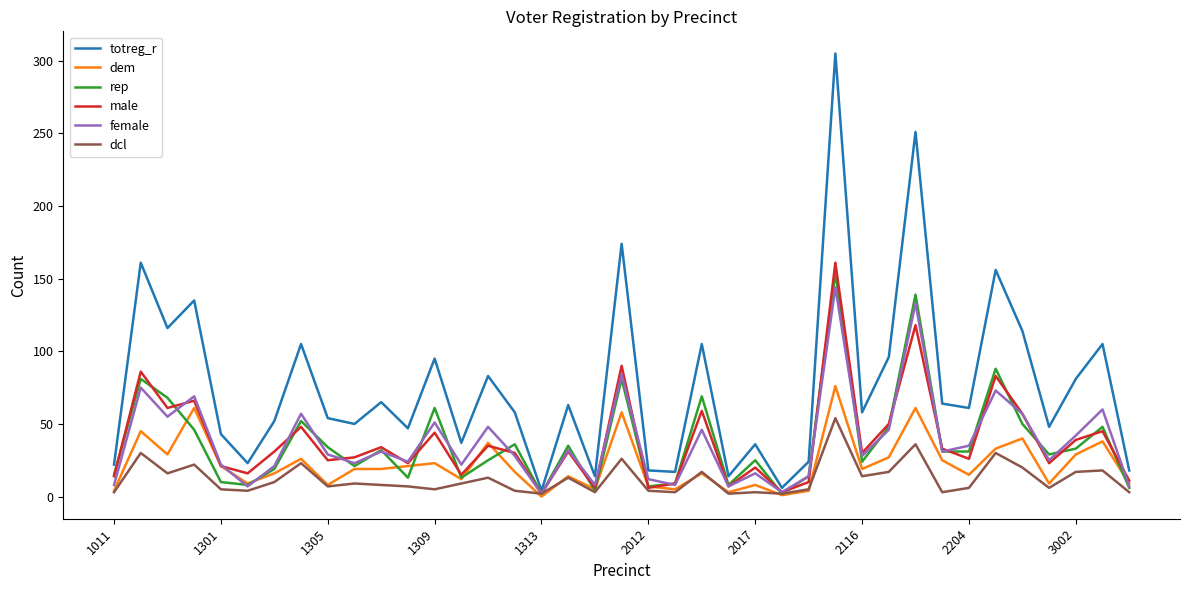

What is the highest value of the dcl series?

54